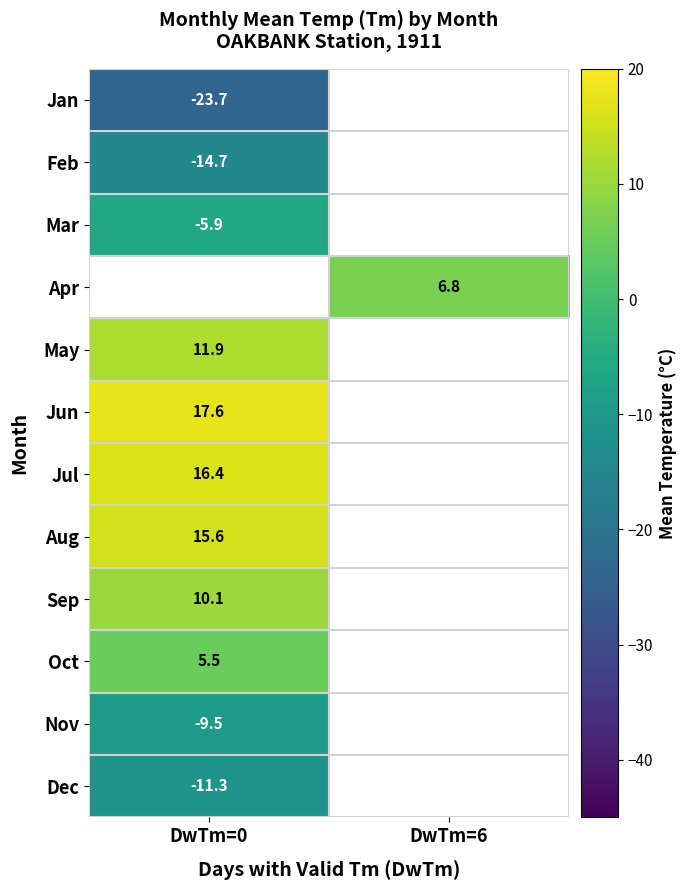

The Jan series shows -39.4 at DwTm=0. True or false?

False